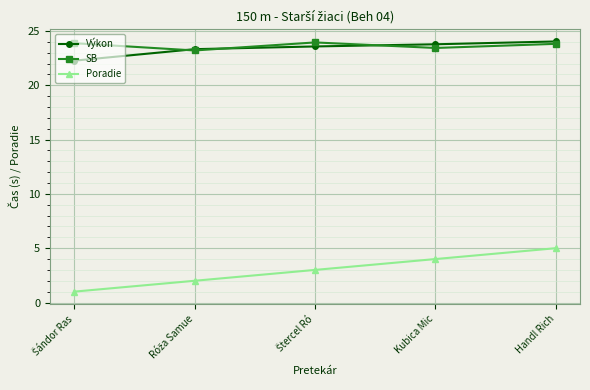

What is the total value across all series at Handl Rich?

52.8